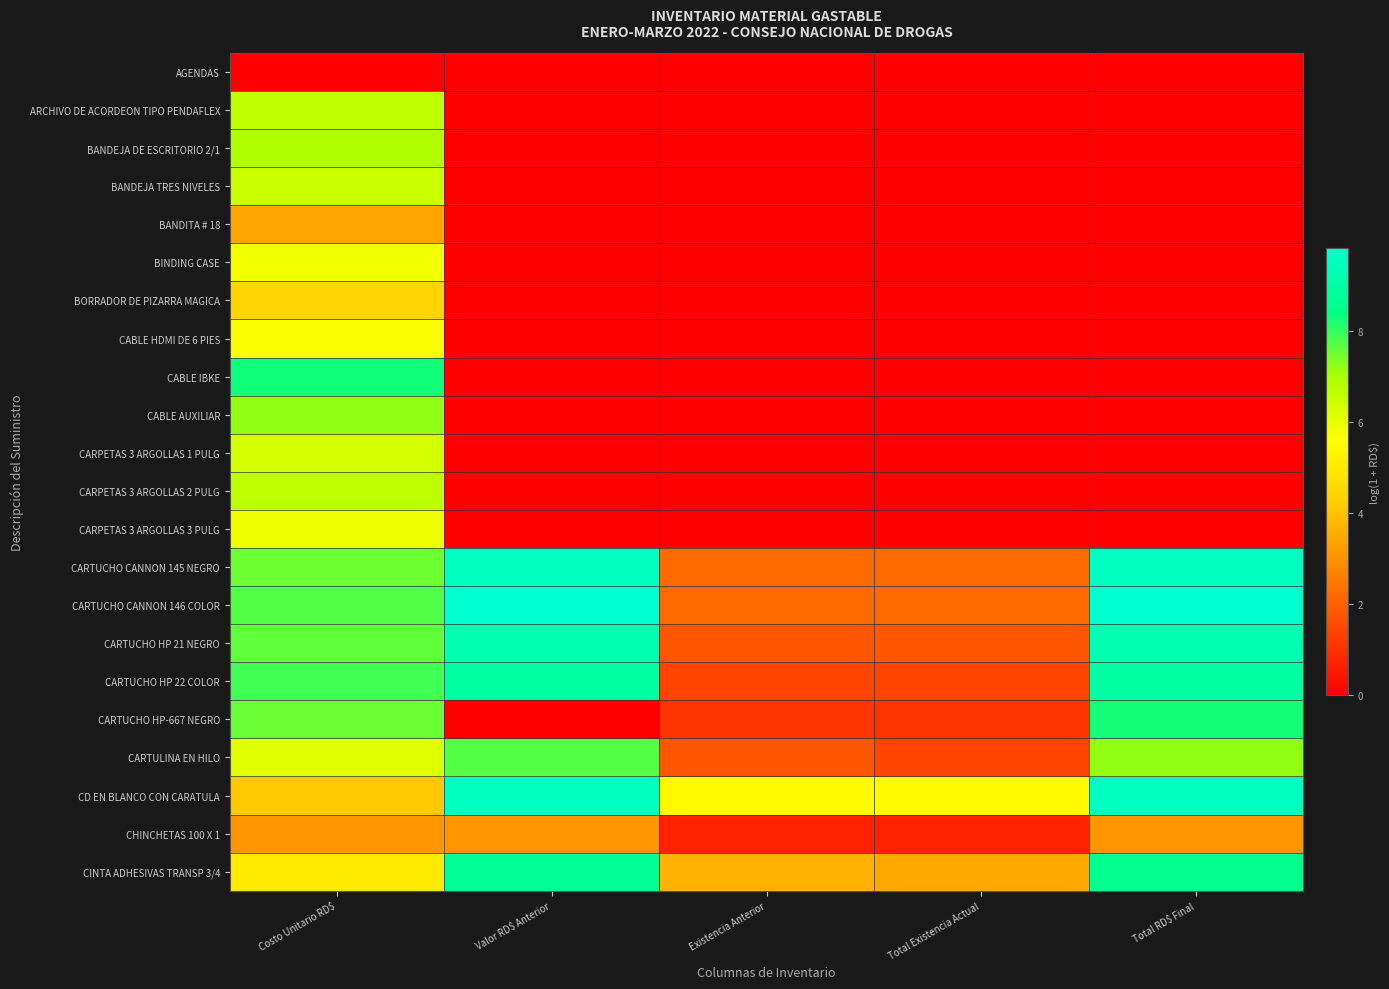

Reading right to left, transcribe all the data shown in this chart.

AGENDAS: Total RD$ Final=0.0	Total Existencia Actual=0.0	Existencia Anterior=0.0	Valor RD$ Anterior=0.0	Costo Unitario RD$=0.0
ARCHIVO DE ACORDEON TIPO PENDAFLEX: Total RD$ Final=0.0	Total Existencia Actual=0.0	Existencia Anterior=0.0	Valor RD$ Anterior=0.0	Costo Unitario RD$=6.6
BANDEJA DE ESCRITORIO 2/1: Total RD$ Final=0.0	Total Existencia Actual=0.0	Existencia Anterior=0.0	Valor RD$ Anterior=0.0	Costo Unitario RD$=6.9
BANDEJA TRES NIVELES: Total RD$ Final=0.0	Total Existencia Actual=0.0	Existencia Anterior=0.0	Valor RD$ Anterior=0.0	Costo Unitario RD$=6.5
BANDITA # 18: Total RD$ Final=0.0	Total Existencia Actual=0.0	Existencia Anterior=0.0	Valor RD$ Anterior=0.0	Costo Unitario RD$=3.4
BINDING CASE: Total RD$ Final=0.0	Total Existencia Actual=0.0	Existencia Anterior=0.0	Valor RD$ Anterior=0.0	Costo Unitario RD$=5.8
BORRADOR DE PIZARRA MAGICA: Total RD$ Final=0.0	Total Existencia Actual=0.0	Existencia Anterior=0.0	Valor RD$ Anterior=0.0	Costo Unitario RD$=4.4
CABLE HDMI DE 6 PIES: Total RD$ Final=0.0	Total Existencia Actual=0.0	Existencia Anterior=0.0	Valor RD$ Anterior=0.0	Costo Unitario RD$=5.7
CABLE IBKE: Total RD$ Final=0.0	Total Existencia Actual=0.0	Existencia Anterior=0.0	Valor RD$ Anterior=0.0	Costo Unitario RD$=8.2
CABLE AUXILIAR: Total RD$ Final=0.0	Total Existencia Actual=0.0	Existencia Anterior=0.0	Valor RD$ Anterior=0.0	Costo Unitario RD$=7.2
CARPETAS 3 ARGOLLAS 1 PULG: Total RD$ Final=0.0	Total Existencia Actual=0.0	Existencia Anterior=0.0	Valor RD$ Anterior=0.0	Costo Unitario RD$=6.3
CARPETAS 3 ARGOLLAS 2 PULG: Total RD$ Final=0.0	Total Existencia Actual=0.0	Existencia Anterior=0.0	Valor RD$ Anterior=0.0	Costo Unitario RD$=6.7
CARPETAS 3 ARGOLLAS 3 PULG: Total RD$ Final=0.0	Total Existencia Actual=0.0	Existencia Anterior=0.0	Valor RD$ Anterior=0.0	Costo Unitario RD$=5.9
CARTUCHO CANNON 145 NEGRO: Total RD$ Final=9.6	Total Existencia Actual=2.2	Existencia Anterior=2.2	Valor RD$ Anterior=9.6	Costo Unitario RD$=7.5
CARTUCHO CANNON 146 COLOR: Total RD$ Final=9.8	Total Existencia Actual=2.2	Existencia Anterior=2.2	Valor RD$ Anterior=9.8	Costo Unitario RD$=7.7
CARTUCHO HP 21 NEGRO: Total RD$ Final=9.2	Total Existencia Actual=1.8	Existencia Anterior=1.8	Valor RD$ Anterior=9.2	Costo Unitario RD$=7.6
CARTUCHO HP 22 COLOR: Total RD$ Final=9.0	Total Existencia Actual=1.4	Existencia Anterior=1.4	Valor RD$ Anterior=9.0	Costo Unitario RD$=7.9
CARTUCHO HP-667 NEGRO: Total RD$ Final=8.2	Total Existencia Actual=1.1	Existencia Anterior=1.1	Valor RD$ Anterior=0.0	Costo Unitario RD$=7.5
CARTULINA EN HILO: Total RD$ Final=7.2	Total Existencia Actual=1.4	Existencia Anterior=1.8	Valor RD$ Anterior=7.7	Costo Unitario RD$=6.1
CD EN BLANCO CON CARATULA: Total RD$ Final=9.6	Total Existencia Actual=5.5	Existencia Anterior=5.5	Valor RD$ Anterior=9.6	Costo Unitario RD$=4.1
CHINCHETAS 100 X 1: Total RD$ Final=3.1	Total Existencia Actual=0.7	Existencia Anterior=0.7	Valor RD$ Anterior=3.1	Costo Unitario RD$=3.1
CINTA ADHESIVAS TRANSP 3/4: Total RD$ Final=8.5	Total Existencia Actual=3.5	Existencia Anterior=3.7	Valor RD$ Anterior=8.7	Costo Unitario RD$=5.0